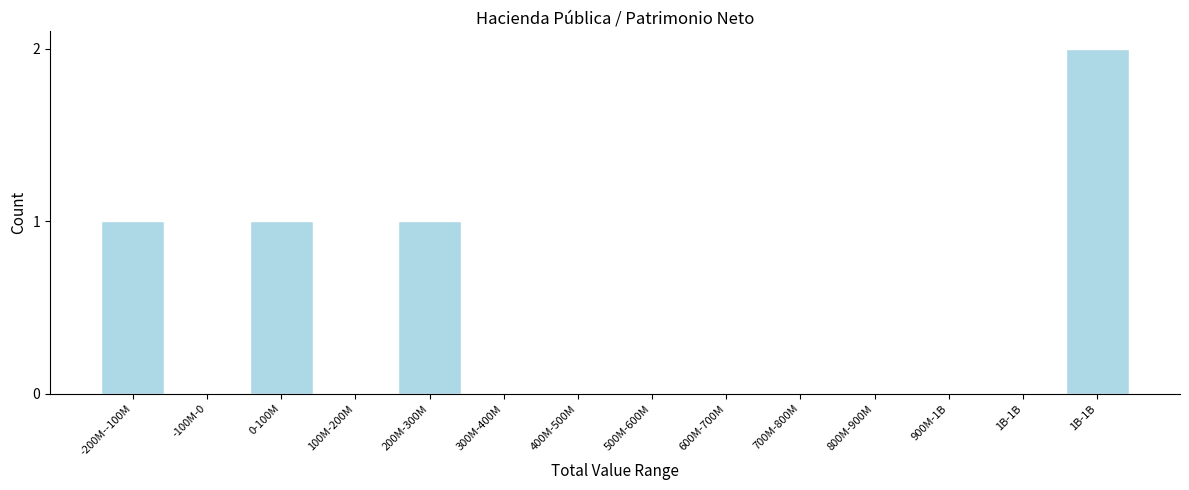

How many distinct data groups are displayed?

1